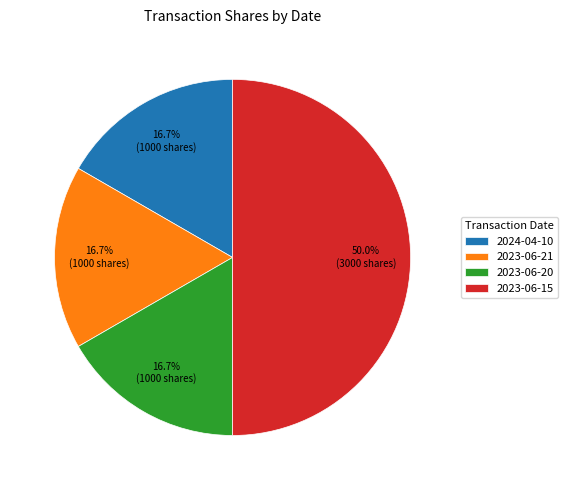

Is it true that 2023-06-21 is 17% of the pie?

True